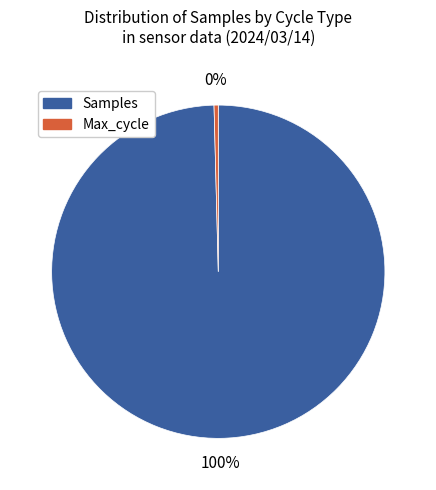

To the nearest percent, what is the combined percentage of Samples and Max_cycle?

100%